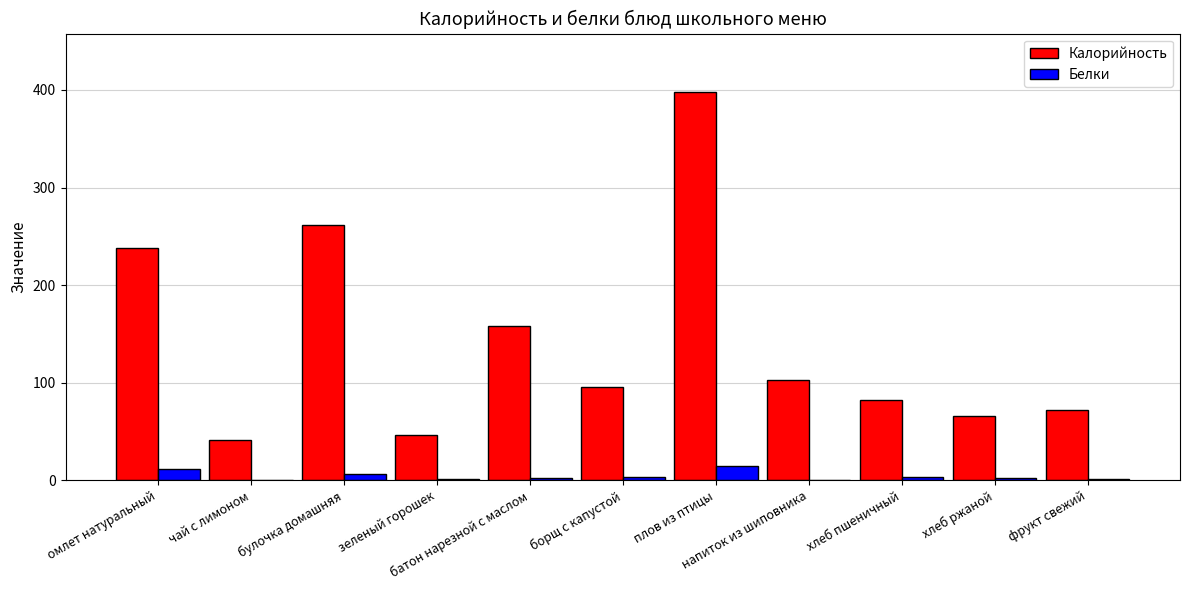

Which series has the widest spread of values?

Калорийность